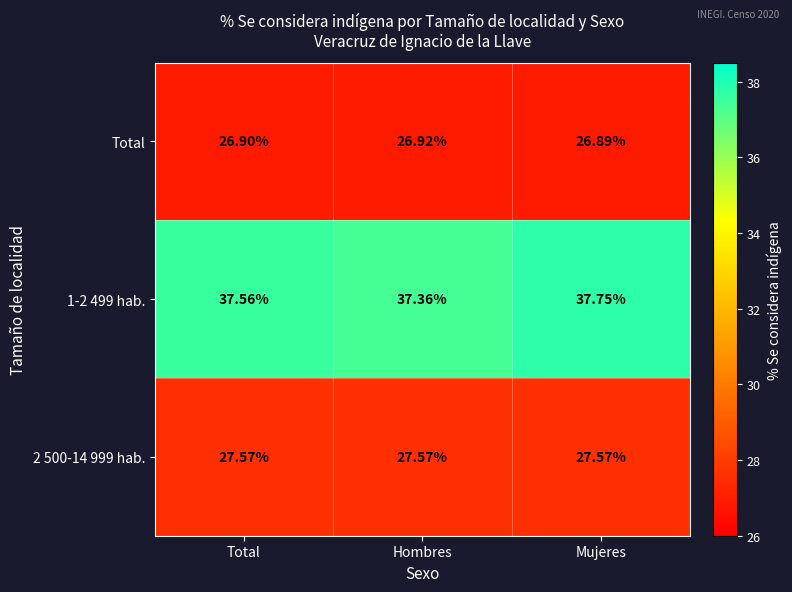

Between Total and Hombres, which series saw the biggest shift?

1-2 499 hab.